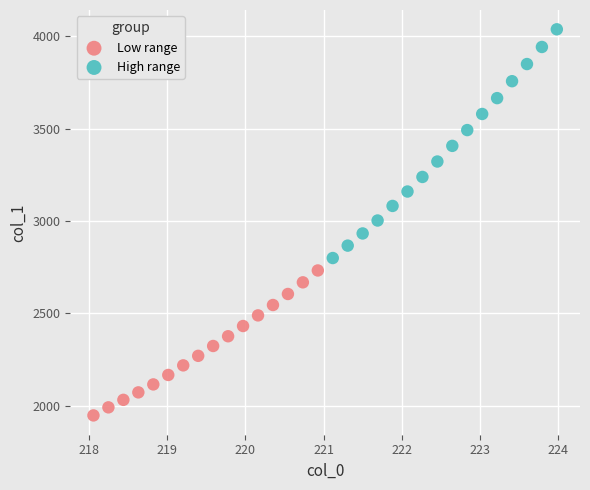

Which series contains the lowest Y value?

Low range